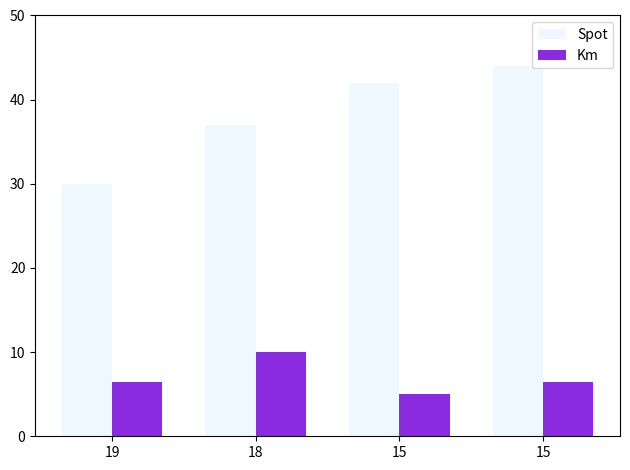

What are all the series names shown in the legend?

Spot, Km